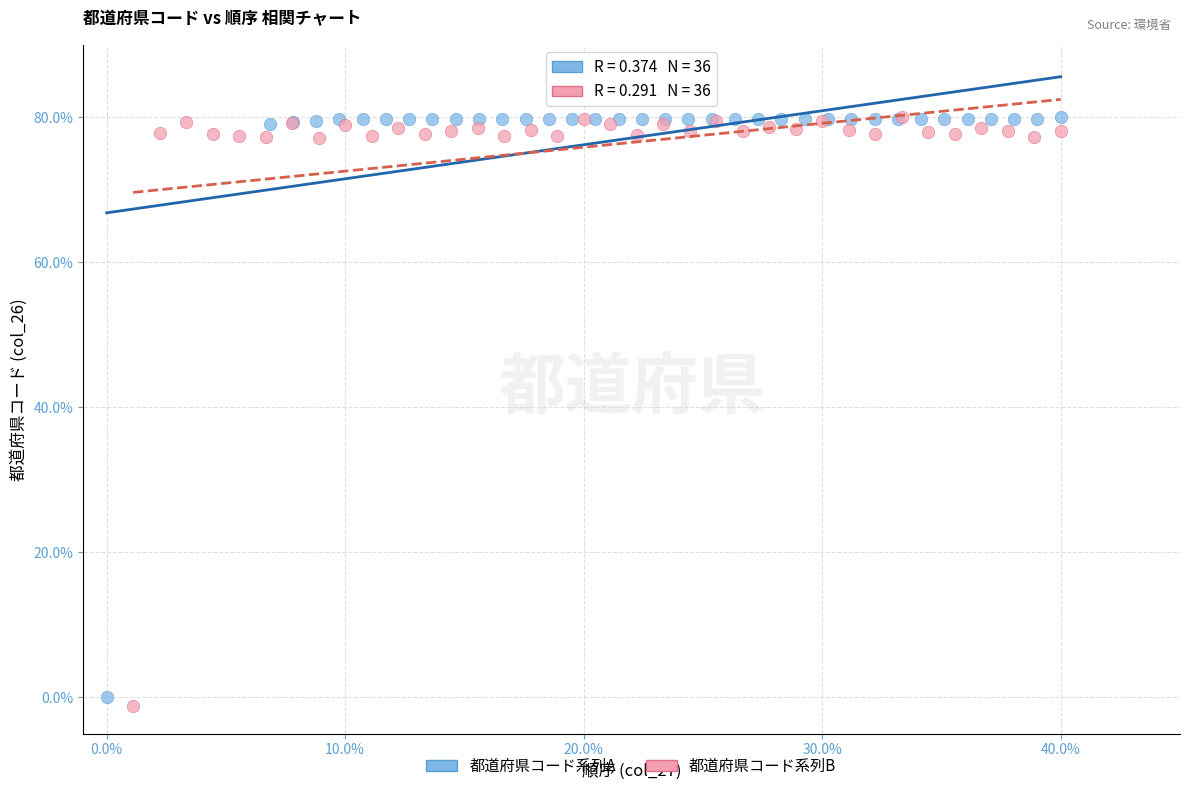

What are all the series names shown in the legend?

都道府県コード系列A, 都道府県コード系列B